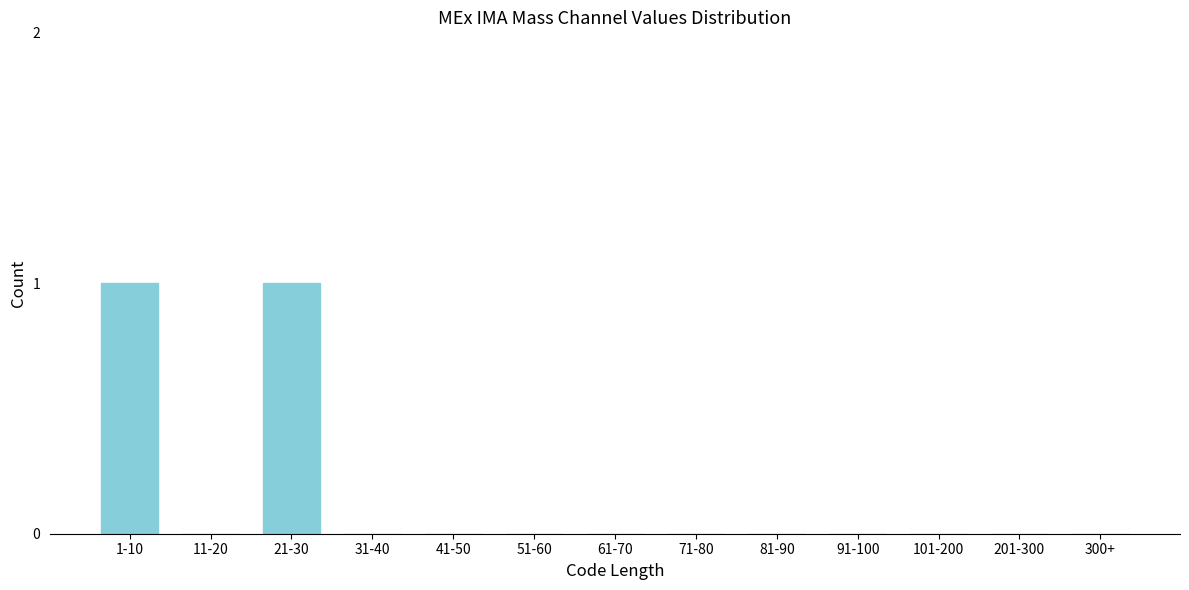

Reading left to right, what are all the values shown in this chart?

1-10=1	11-20=0	21-30=1	31-40=0	41-50=0	51-60=0	61-70=0	71-80=0	81-90=0	91-100=0	101-200=0	201-300=0	300+=0